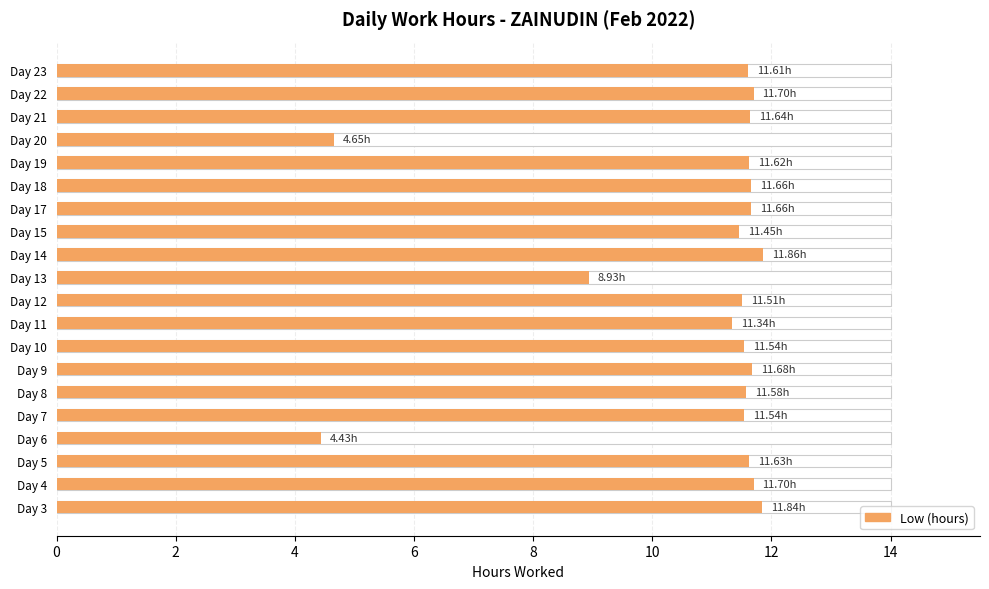

How many distinct data groups are displayed?

1